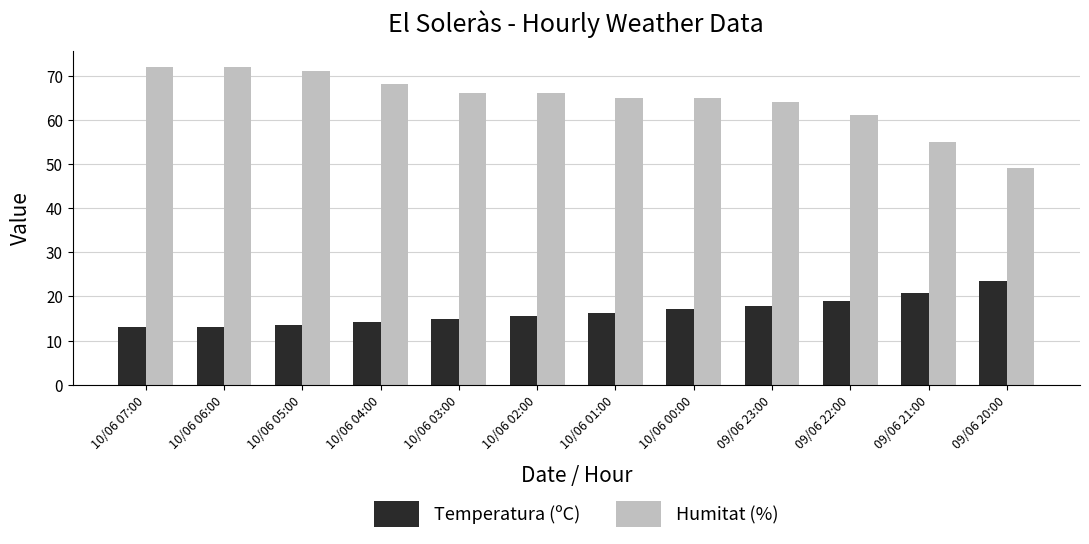

What is the minimum value shown in the chart?

13.0